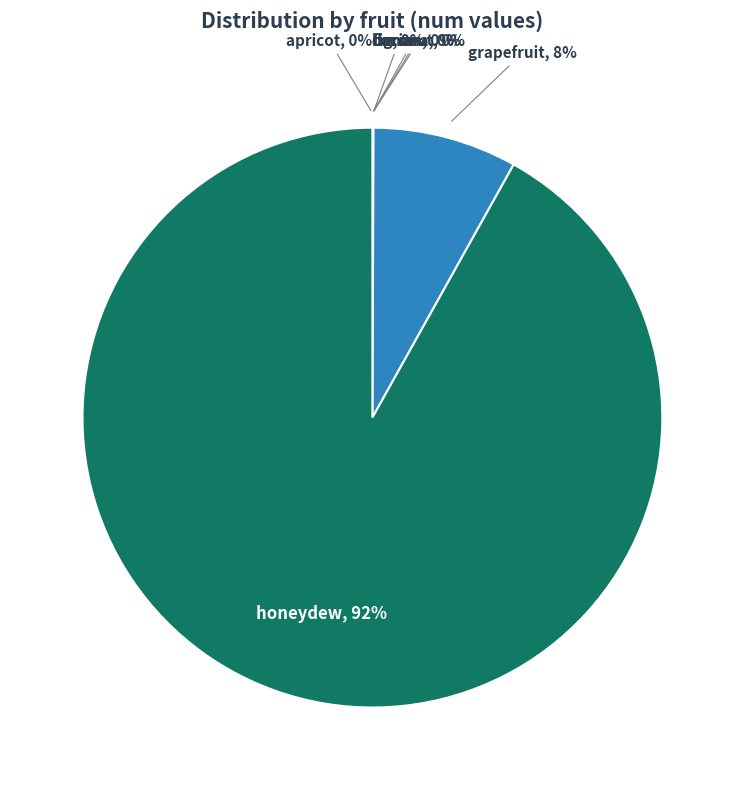

How many slices are in this pie chart?

7